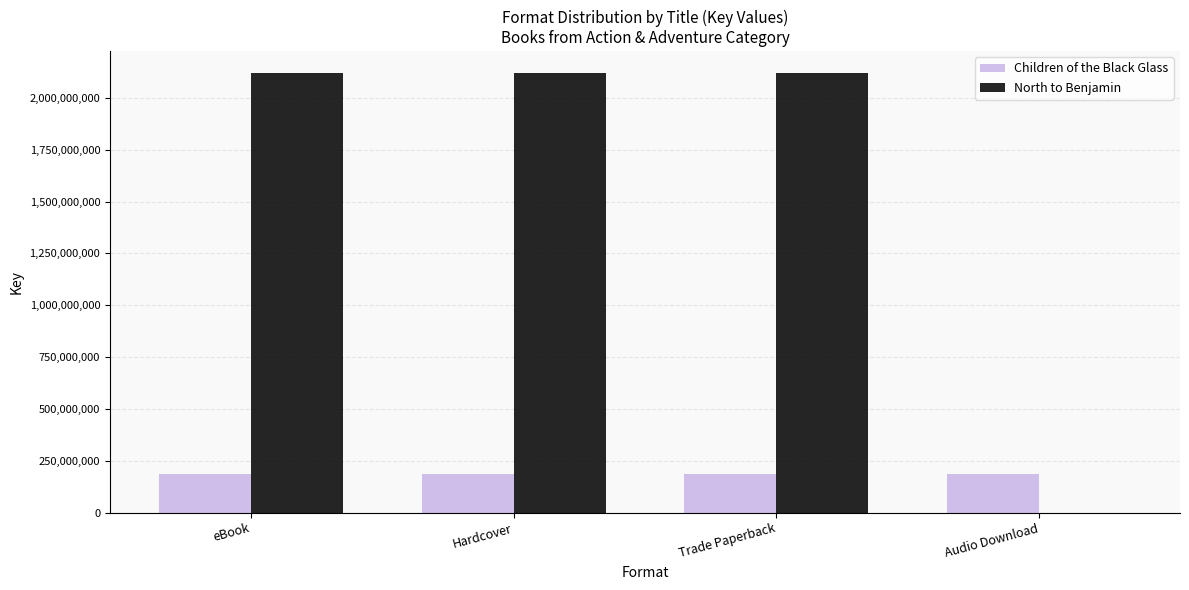

What value does the North to Benjamin series have at Trade Paperback?

2119350740